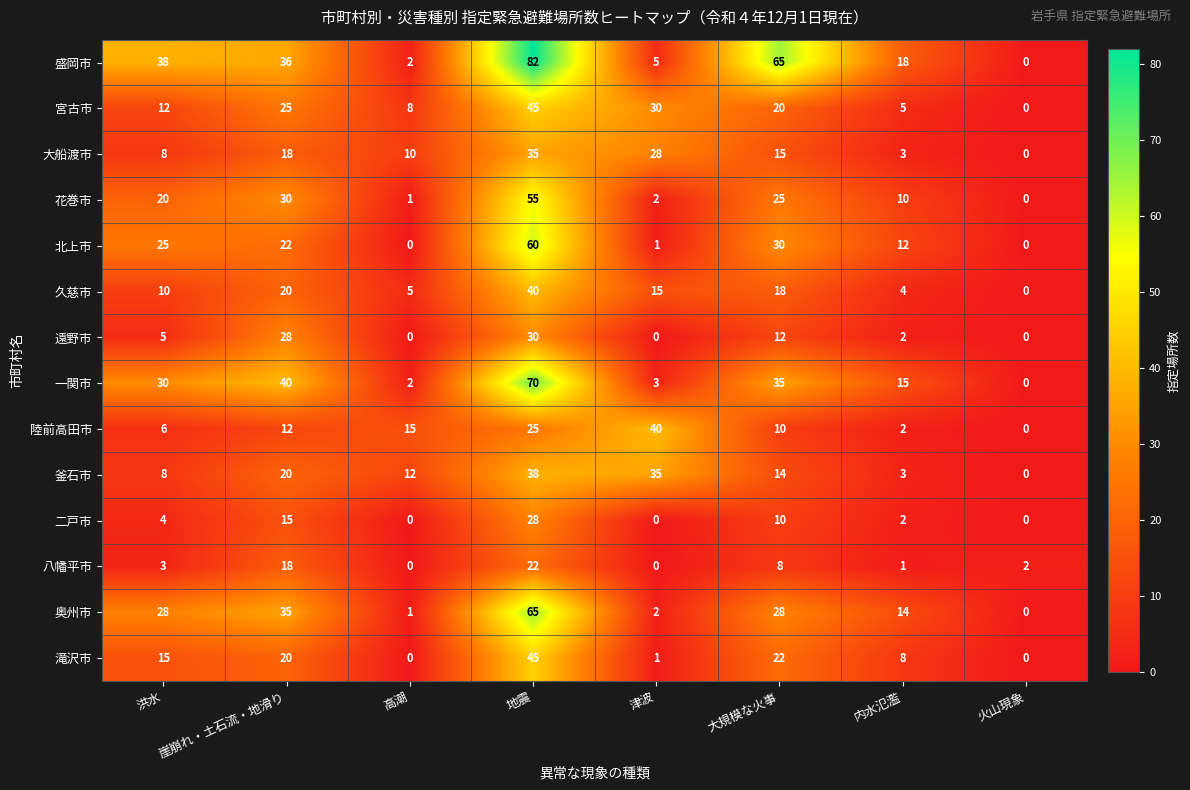

The value of 一関市 at 火山現象 is 0. True or false?

True